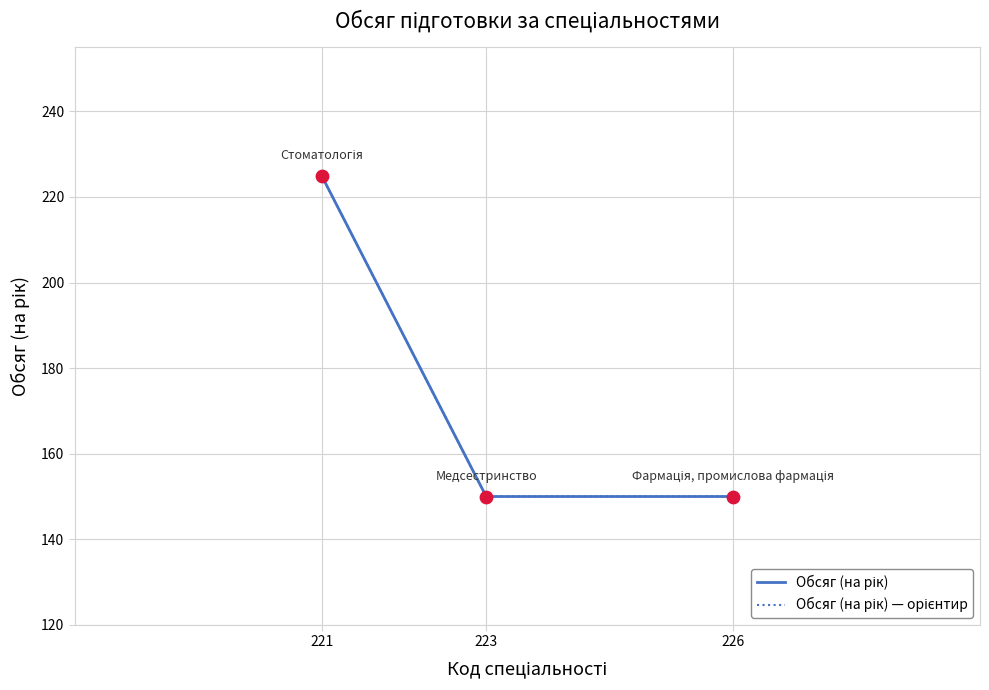

Does the chart have visible grid lines?

Yes